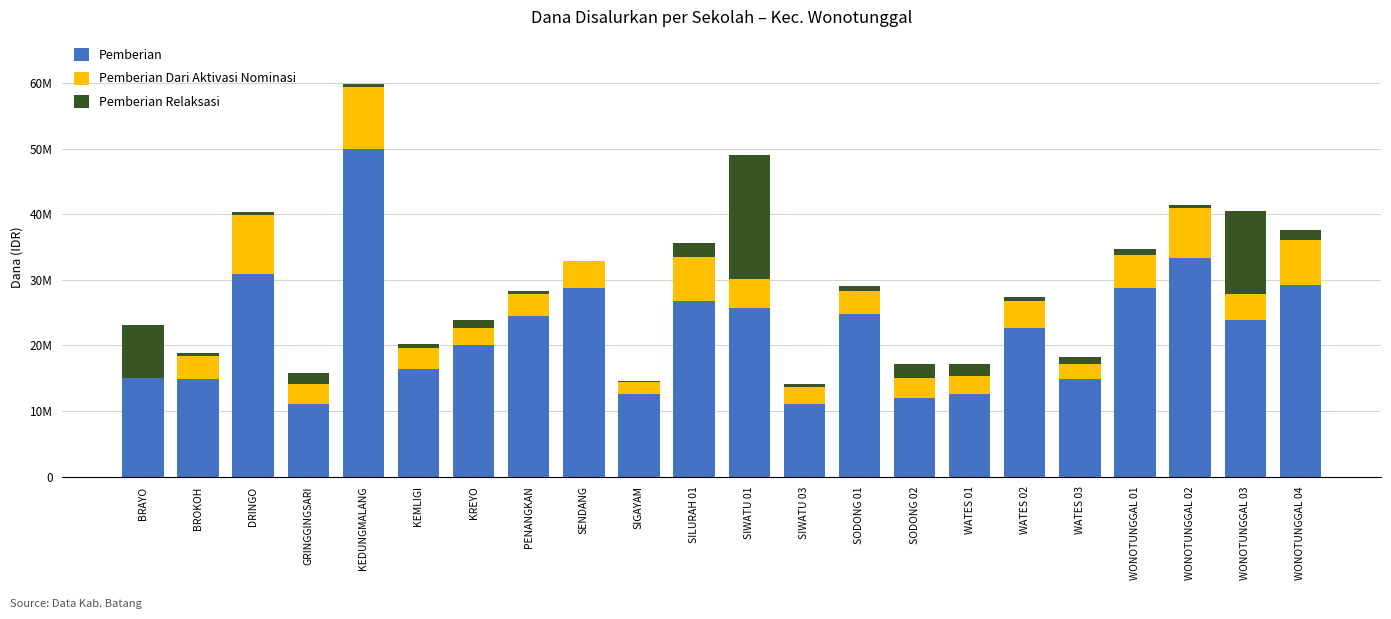

What are all the series names shown in the legend?

Pemberian, Pemberian Dari Aktivasi Nominasi, Pemberian Relaksasi